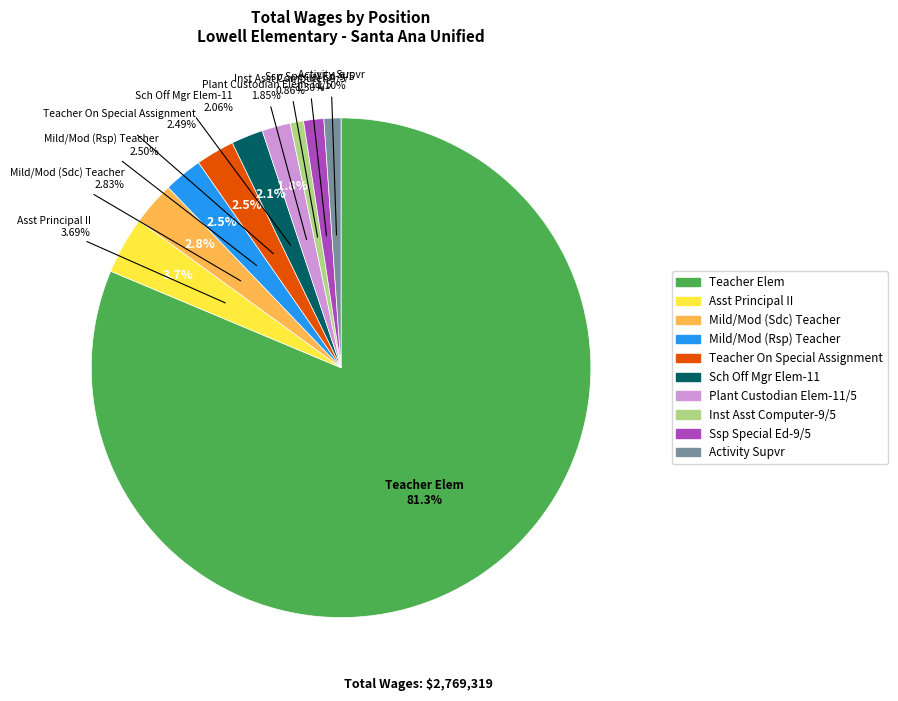

Combined, do Sch Off Mgr Elem-11 and Inst Asst Computer-9/5 account for over 50%?

No